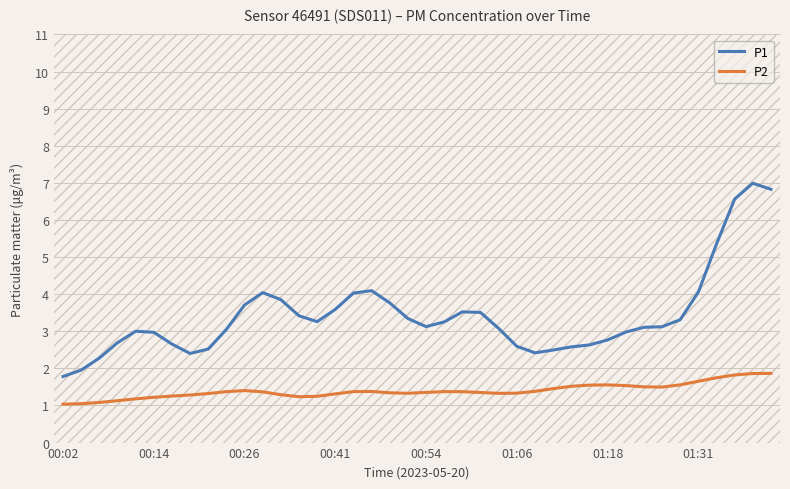

How many lines are shown in the chart?

2